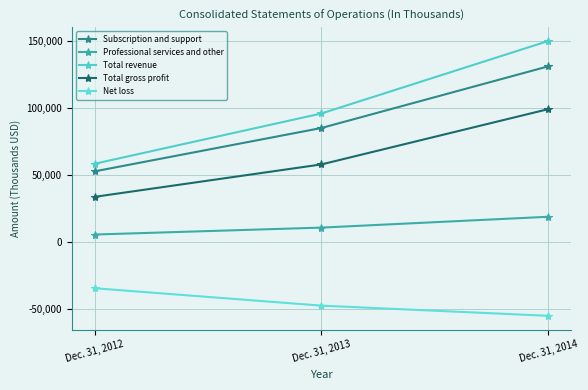

What is the value of the Professional services and other point at the 2nd from the left?

10823